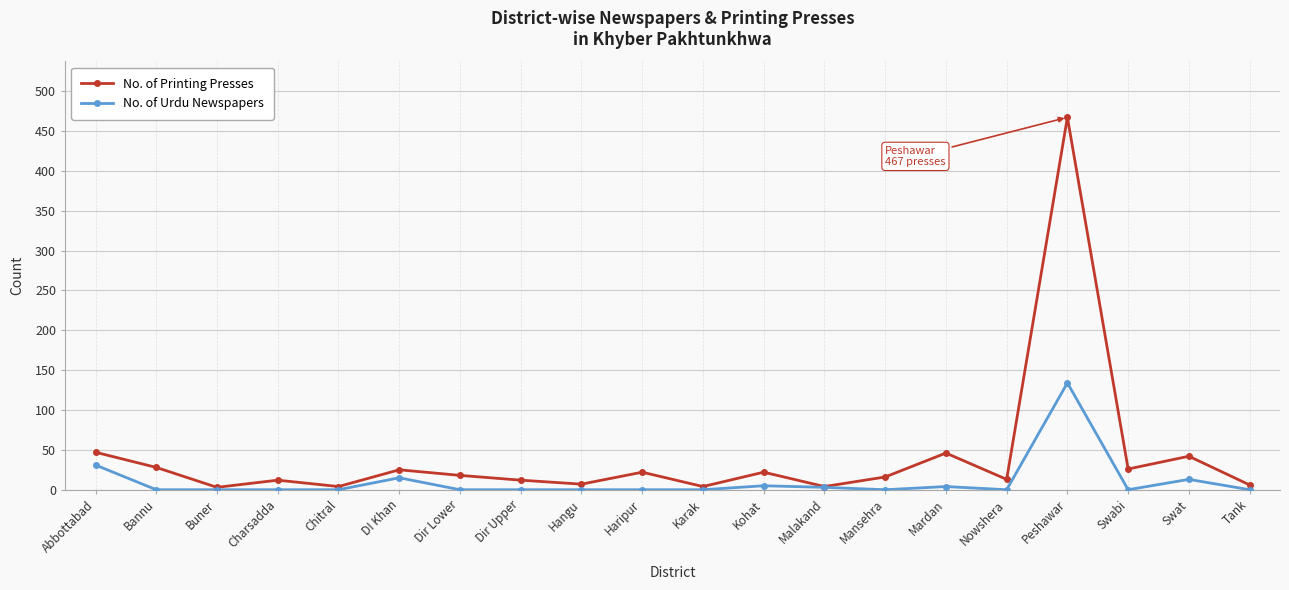

Rank the series at Abbottabad from lowest to highest value.

No. of Urdu Newspapers, No. of Printing Presses